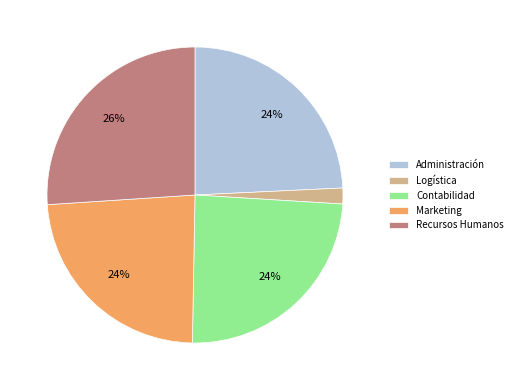

Combined, do Marketing and Administración account for over 50%?

No